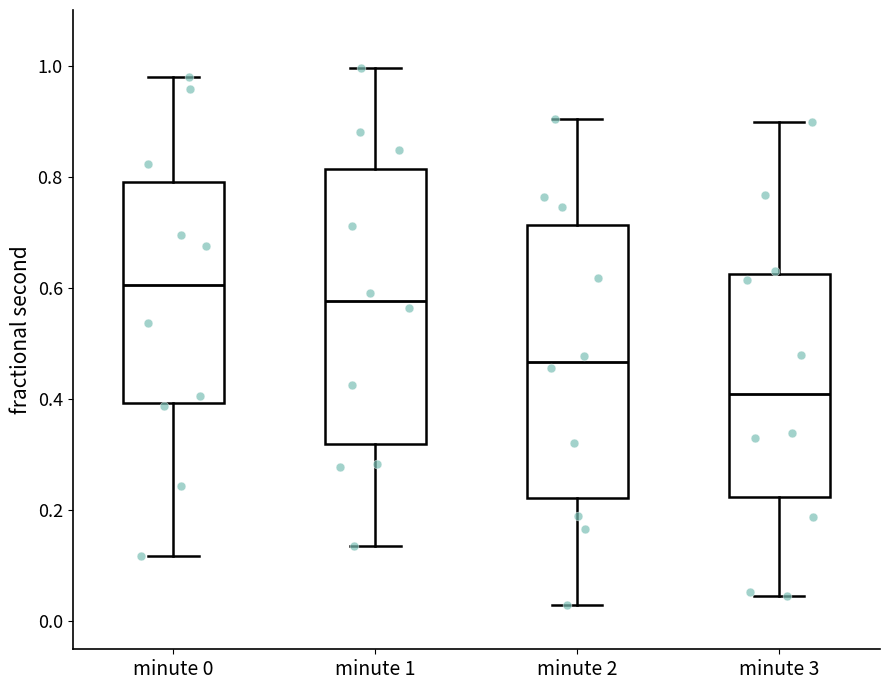

Which box's median line is the lowest?

minute 3